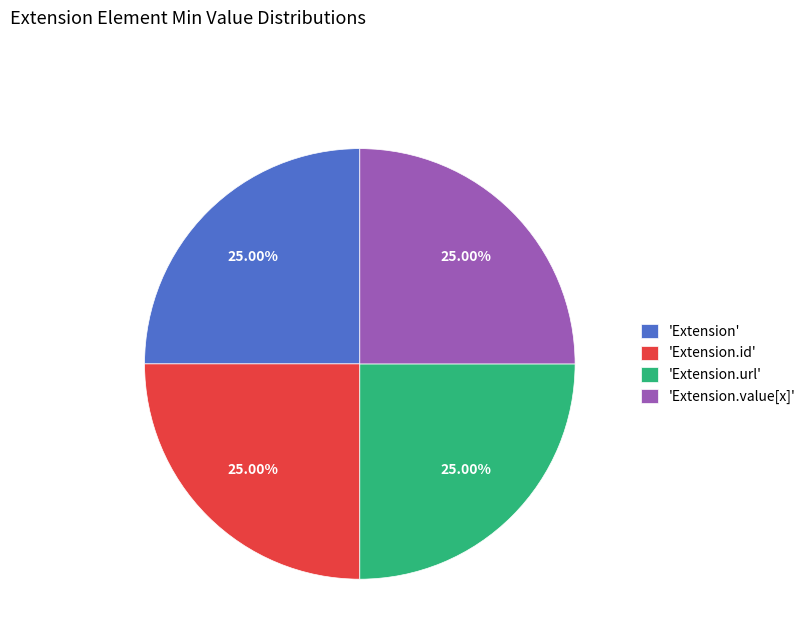

Does 'Extension' account for over 50% of the chart?

No